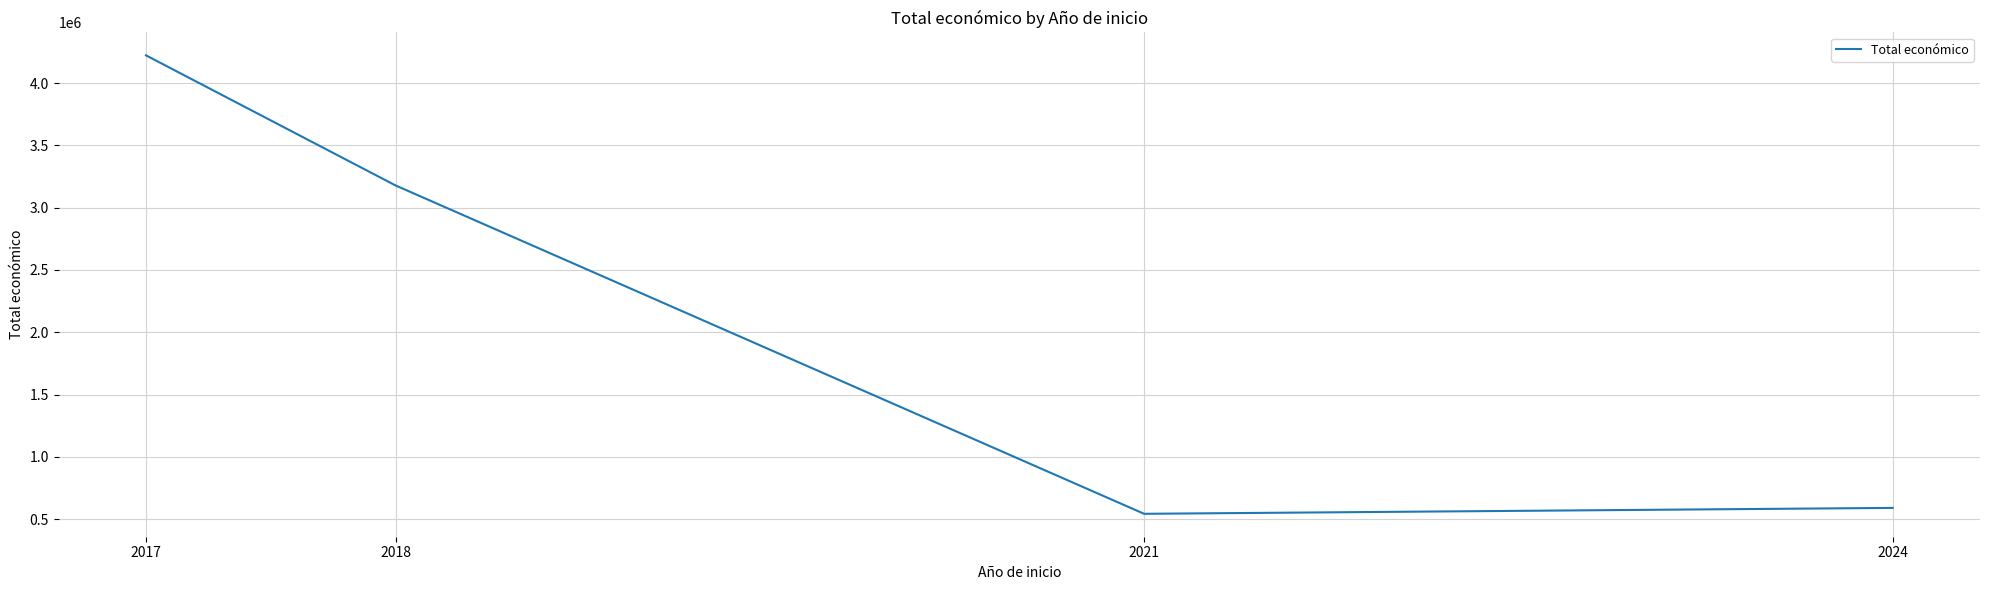

Is it true that the value at 2017 is 4222425?

True